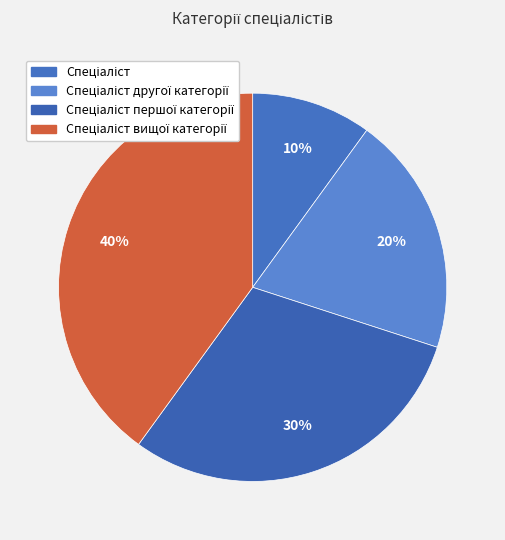

Which has a higher value, Спеціаліст першої категорії or Спеціаліст другої категорії?

Спеціаліст першої категорії